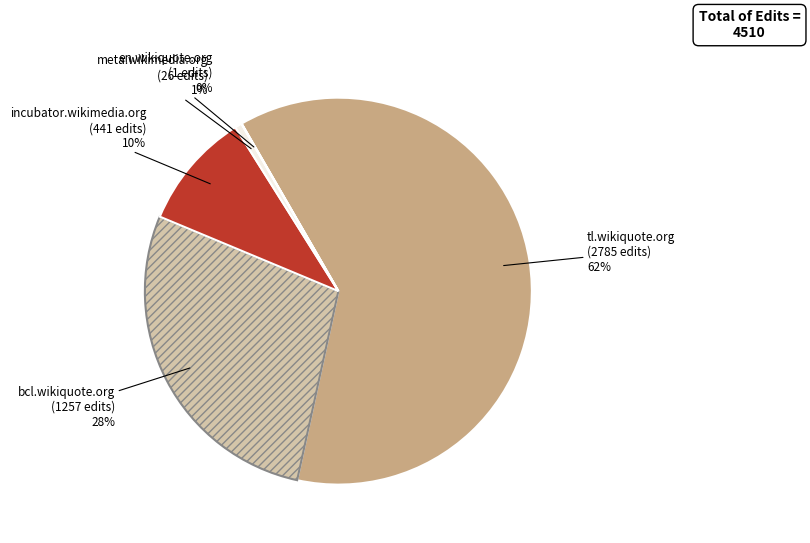

Does any single category account for the majority?

Yes